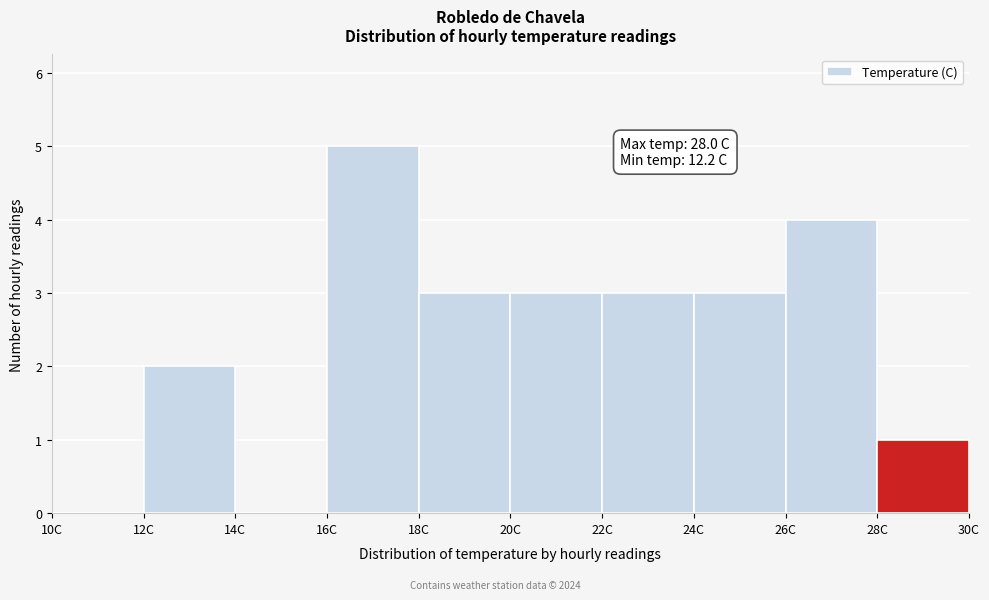

Over which range of the x-axis is the bar tallest?

16 to 18